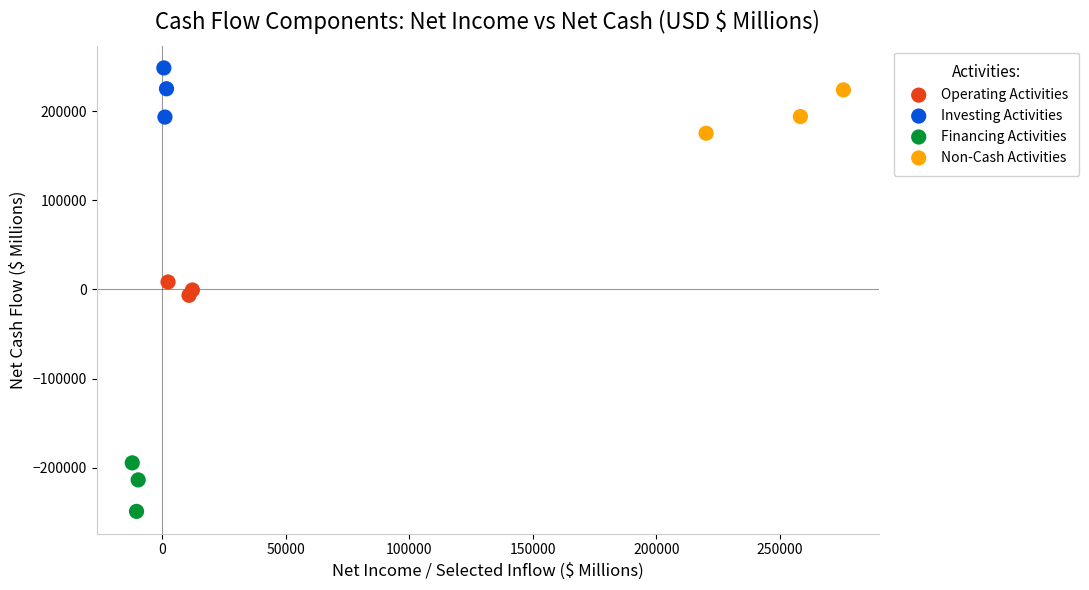

Which series contains the highest Y value?

Investing Activities